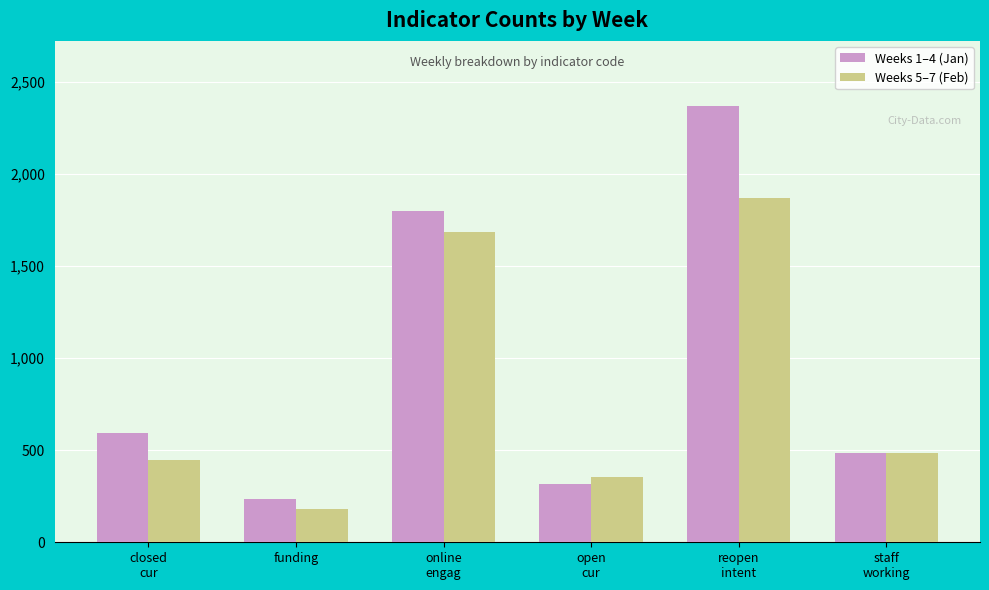

Which category has the lowest value across all series?

funding